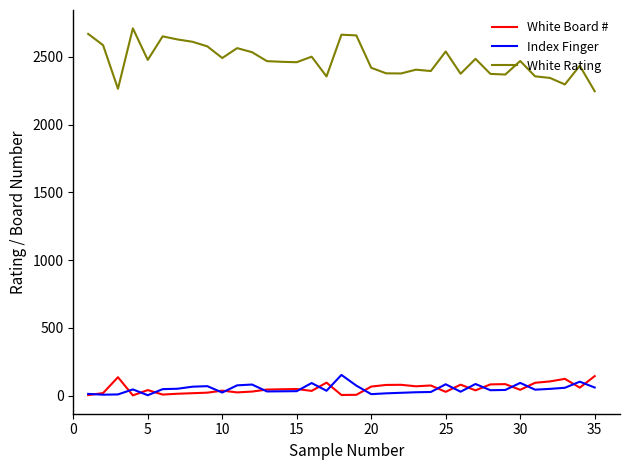

What is the greatest value displayed?

2710